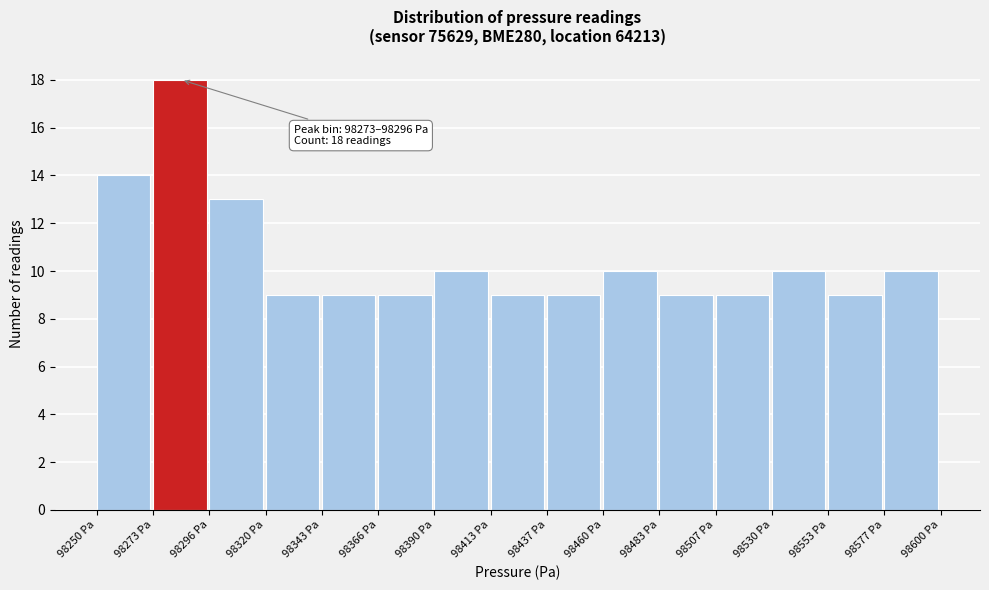

Which range on the x-axis has the tallest bar?

98275 to 98295